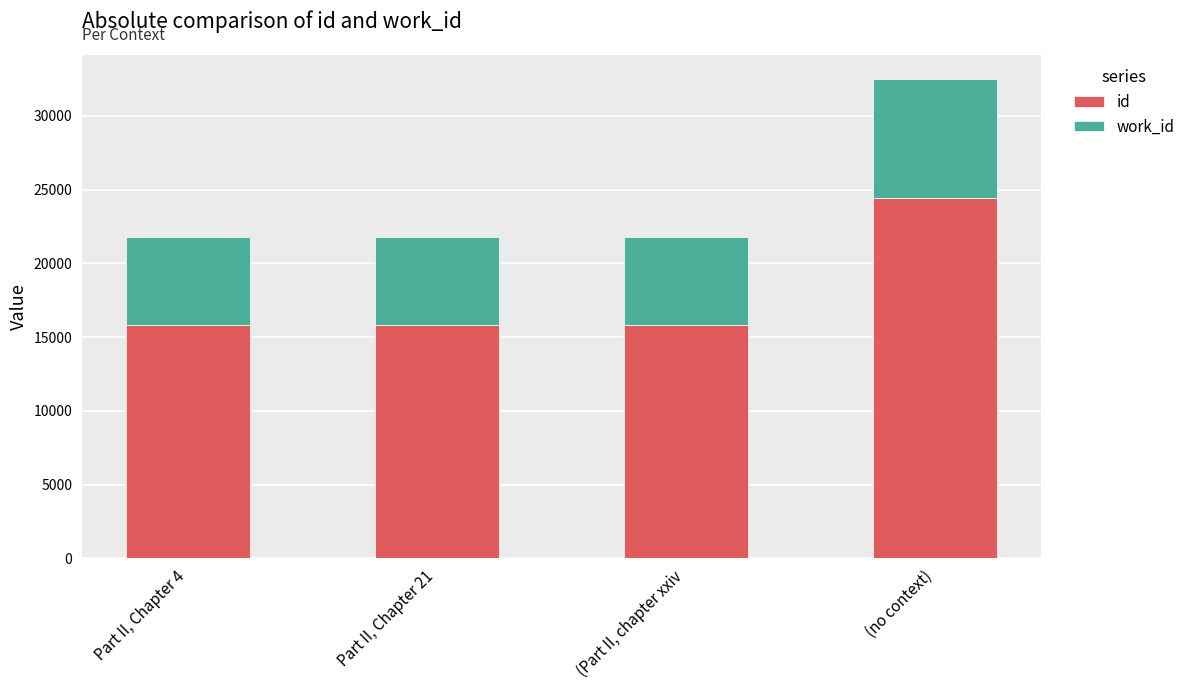

List the labels in order of id value, largest first.

(no context), (Part II, chapter xxiv, Part II, Chapter 21, Part II, Chapter 4